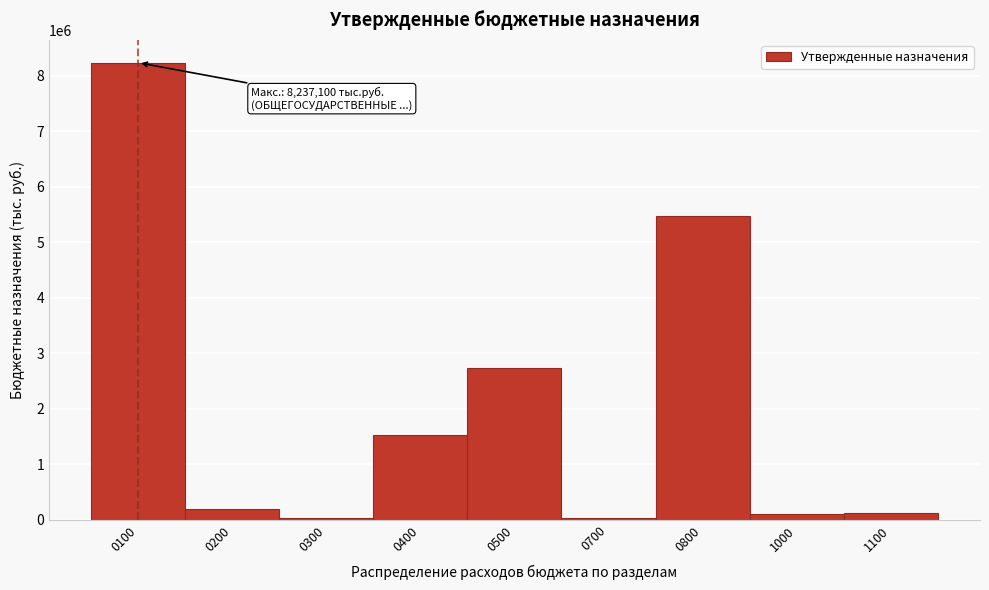

The value at 0400 is 1531500. True or false?

True